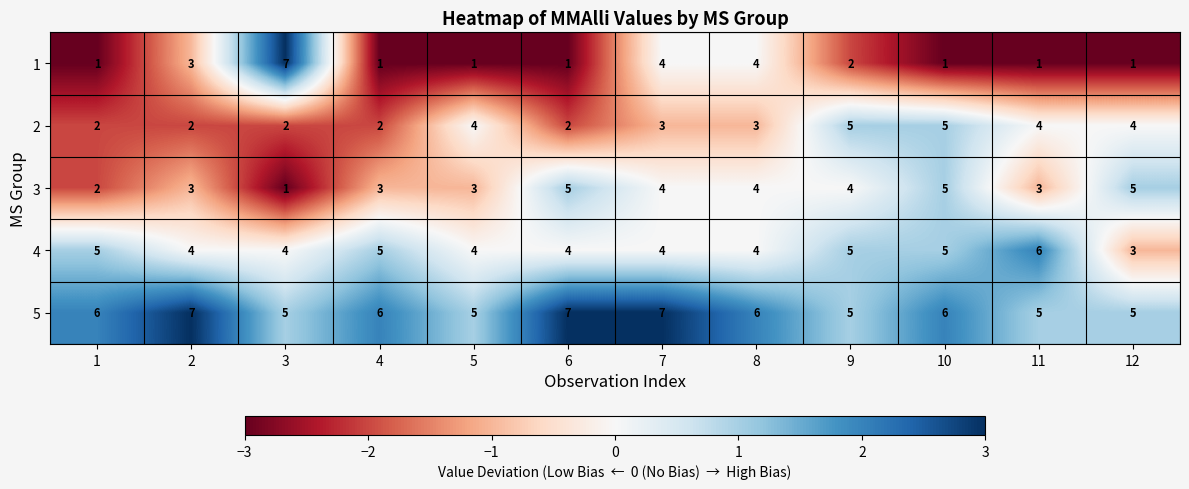

Rank the series at 3 from lowest to highest value.

3, 2, 4, 5, 1